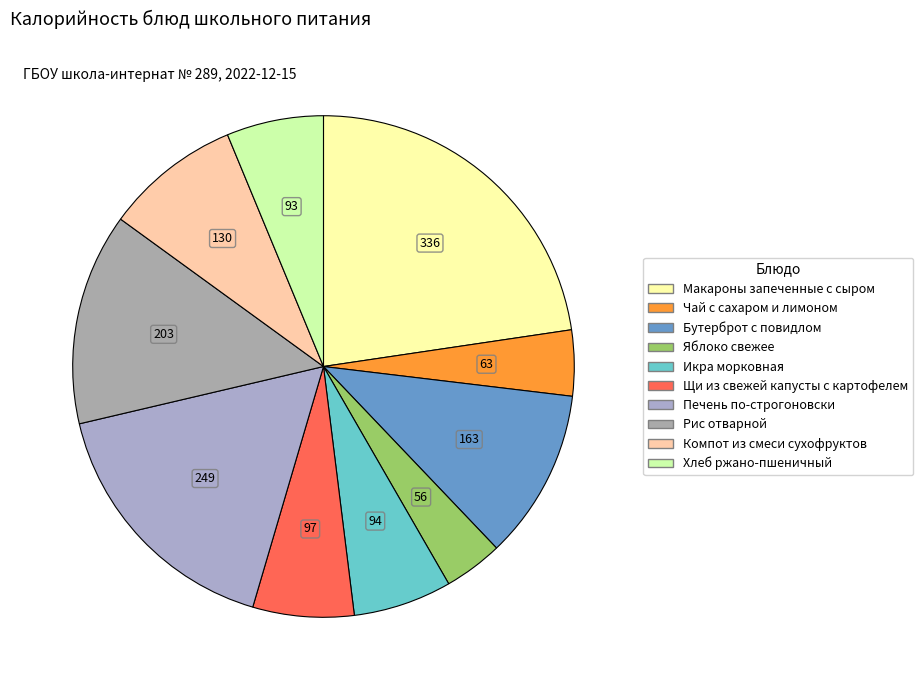

How many slices are in this pie chart?

10